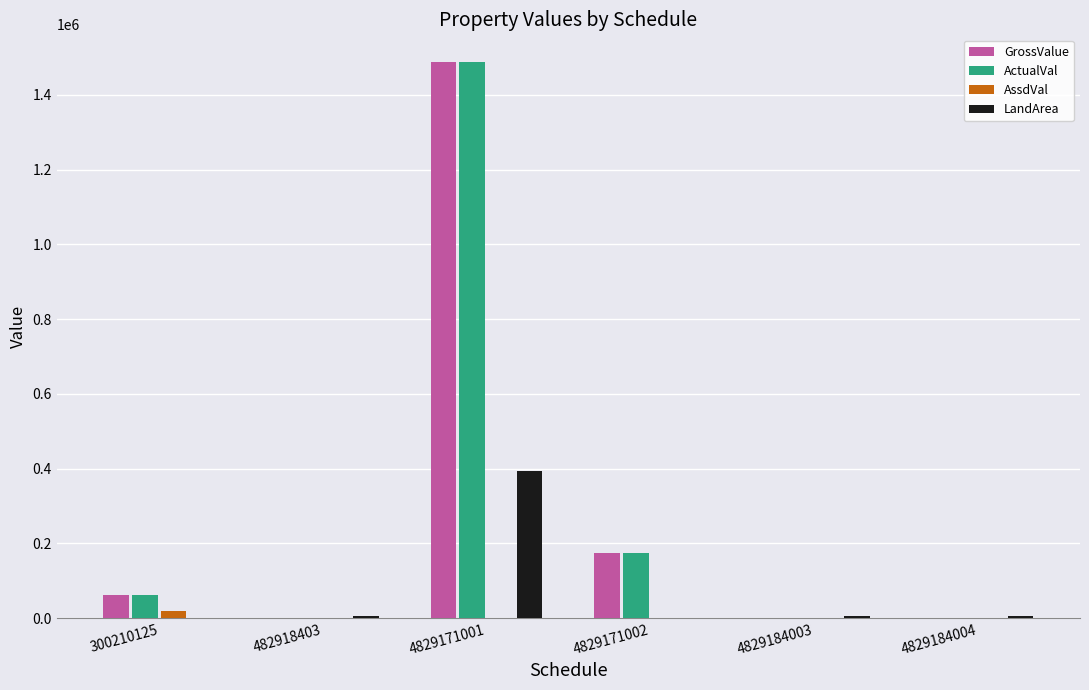

Is the value of AssdVal at 482918403 greater than the value of GrossValue at 300210125?

No